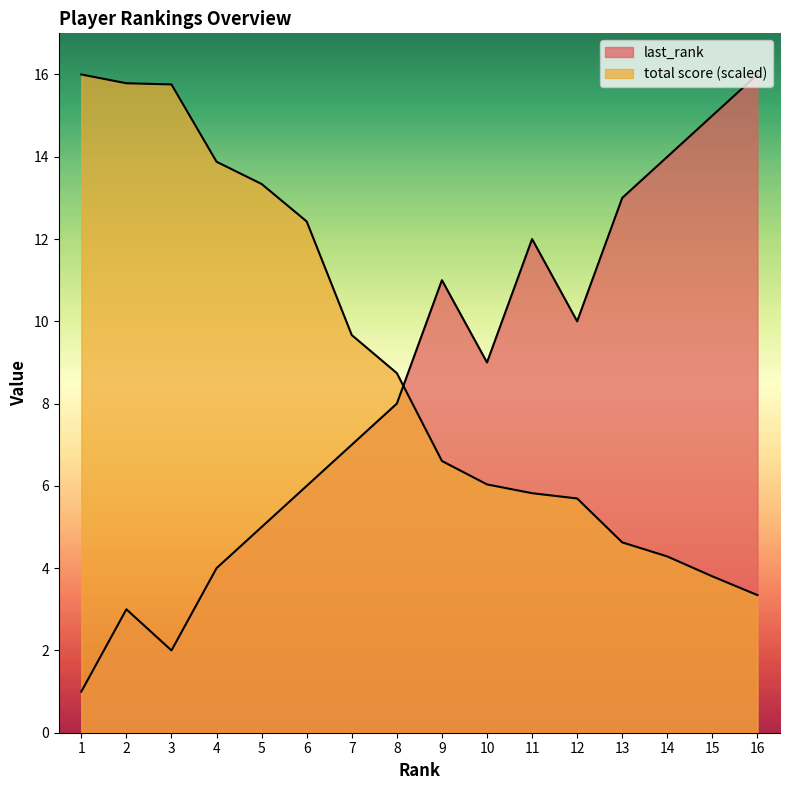

Is the value of last_rank at 11 greater than the value of total score at 2?

No